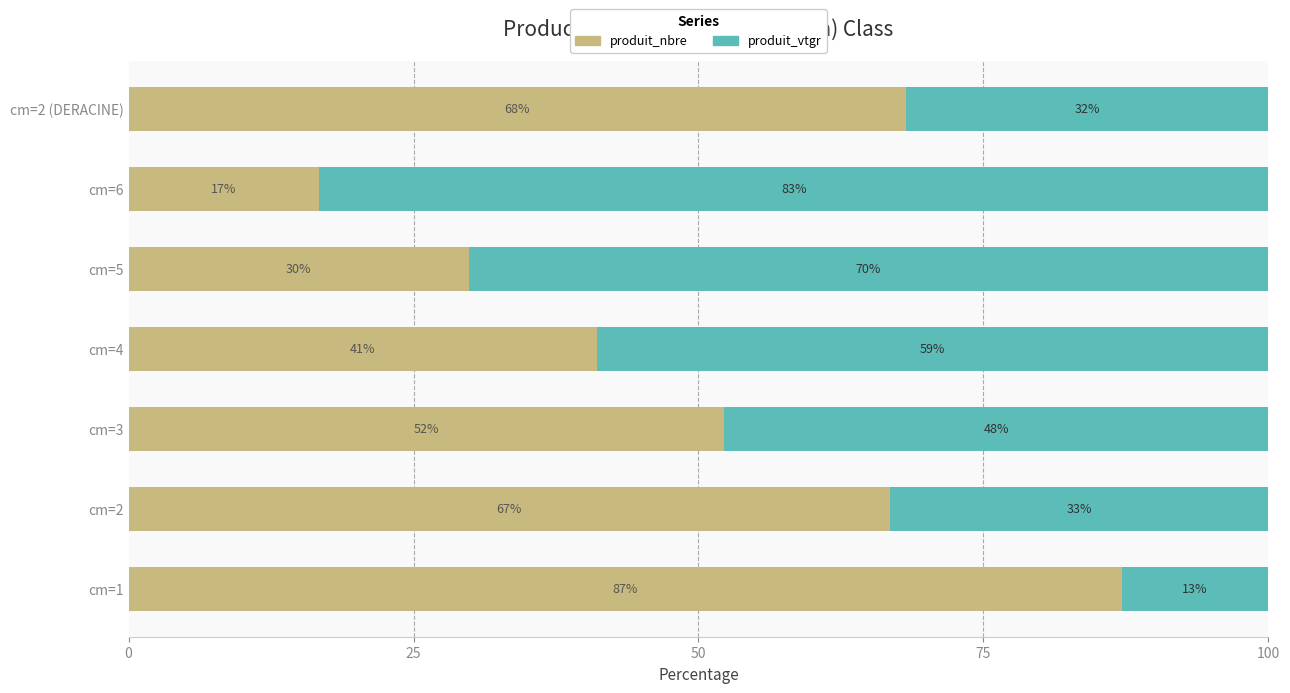

What is the total value across all series at cm=4?

100.0